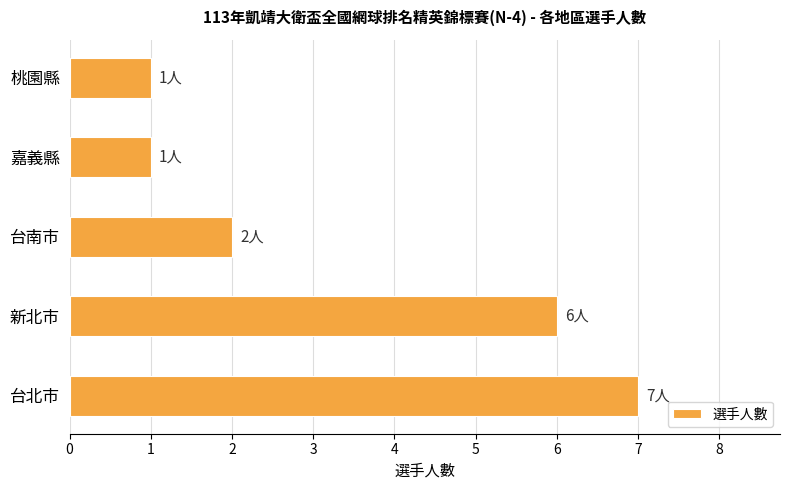

Are the bars grouped side by side (vs. stacked)?

No